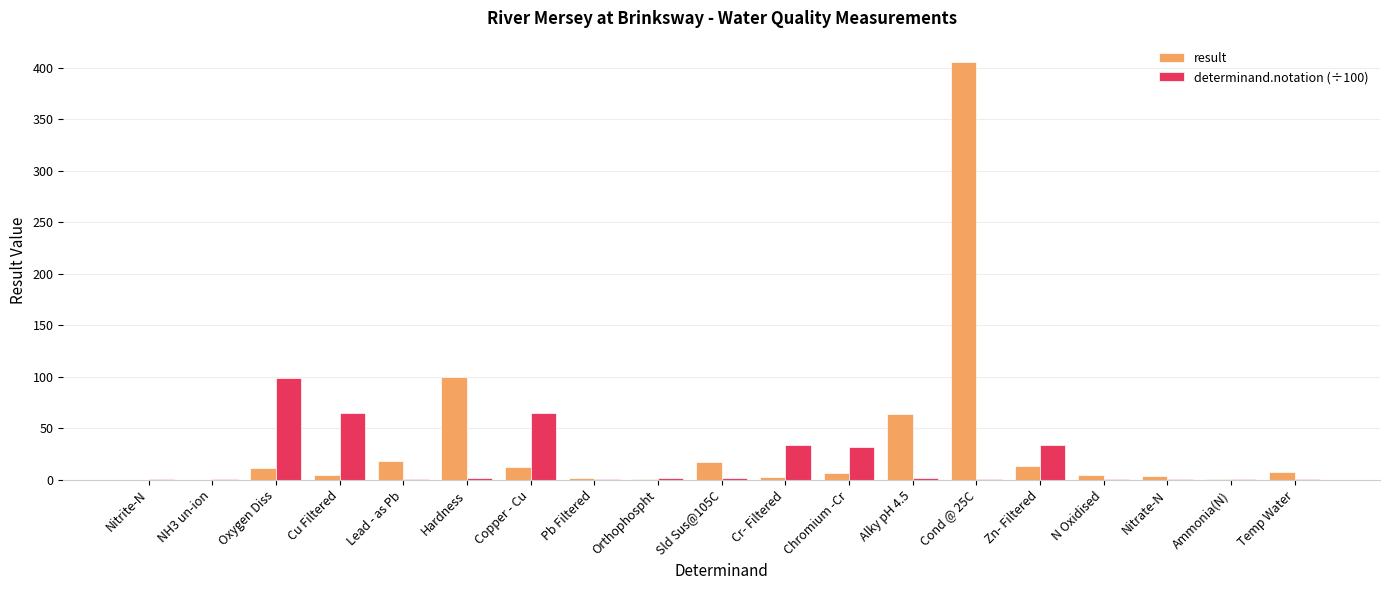

What is the sum of all result values?

676.3